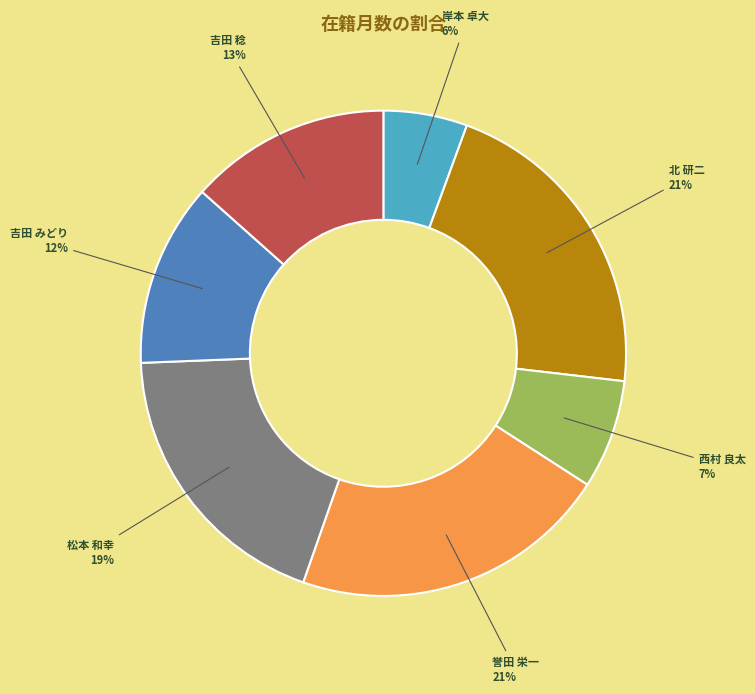

To the nearest percent, what is the average slice percentage?

14%